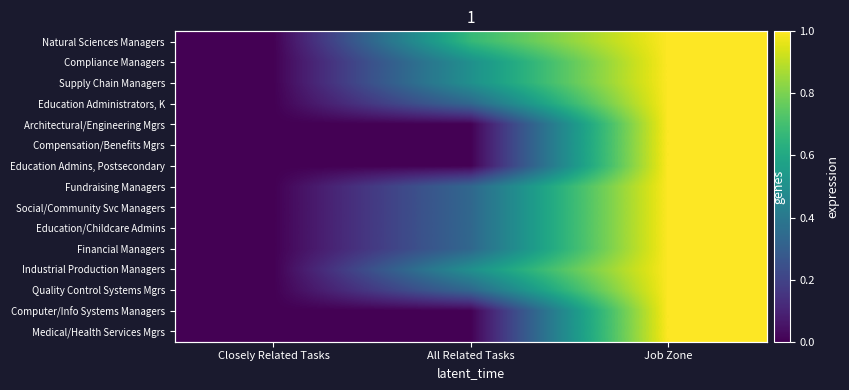

The value of Education Admins, Postsecondary at Job Zone is 1.0. True or false?

True